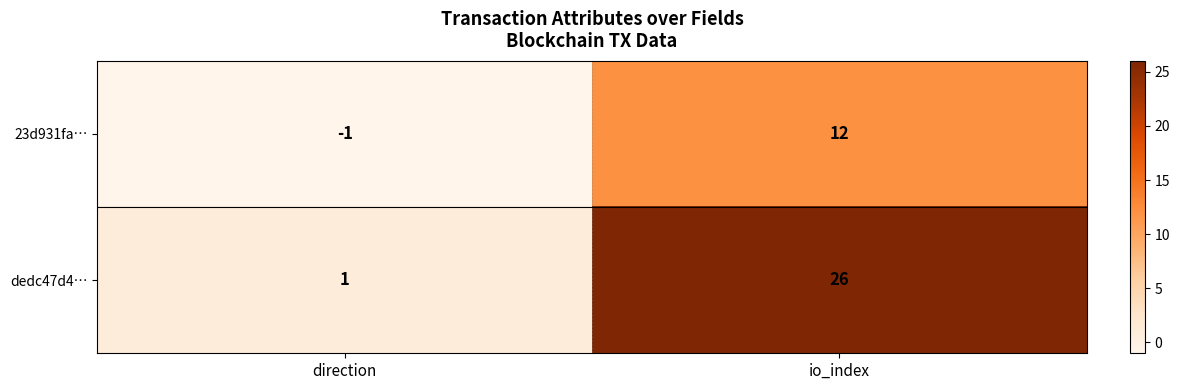

Count the number of data series in this chart.

2